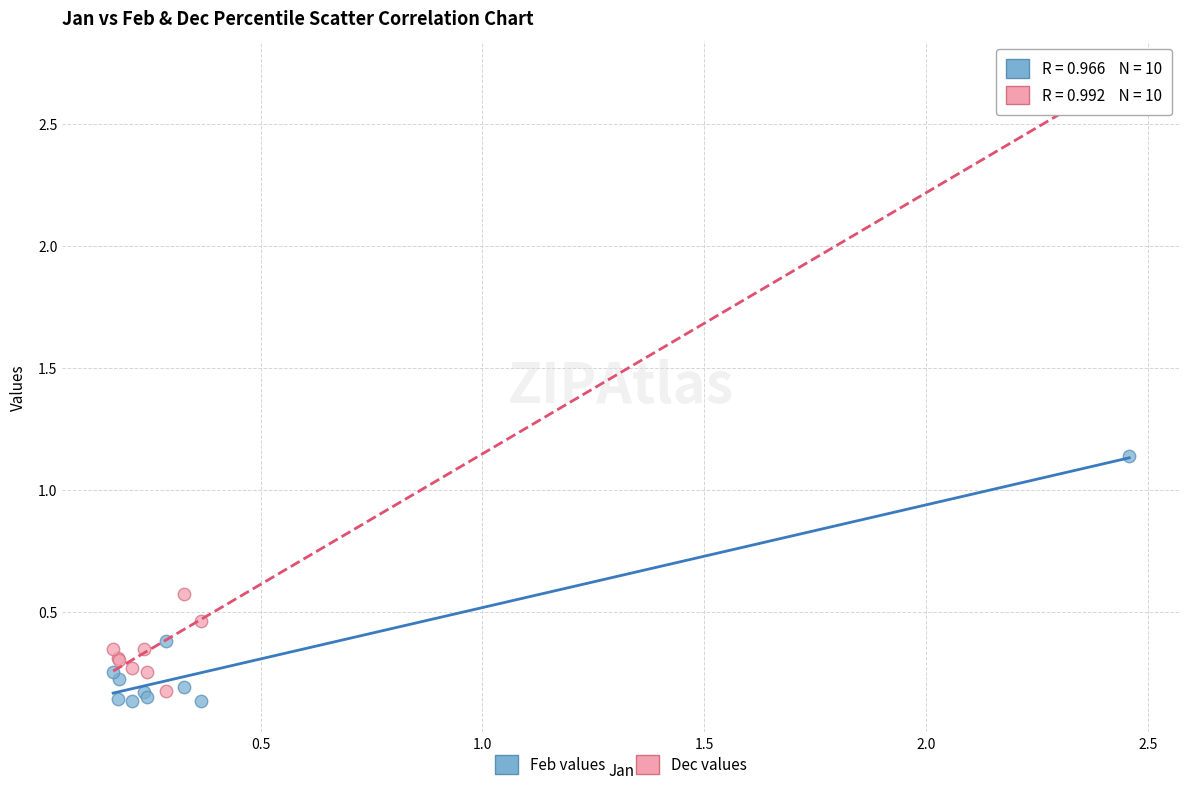

In the Dec values series, what Y value is closest to 1?

0.6